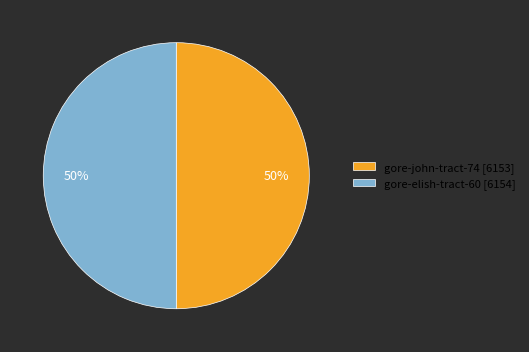

What percentage is the gore-elish-tract-60 [6154] slice, to the nearest percent?

50%